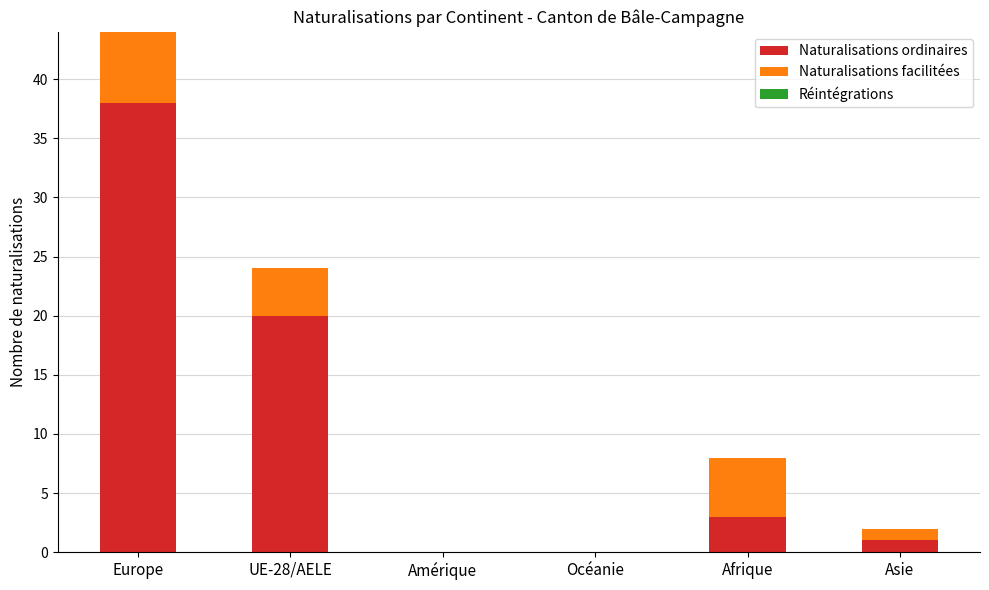

What is the sum of the Naturalisations ordinaires values at Afrique and Océanie?

3